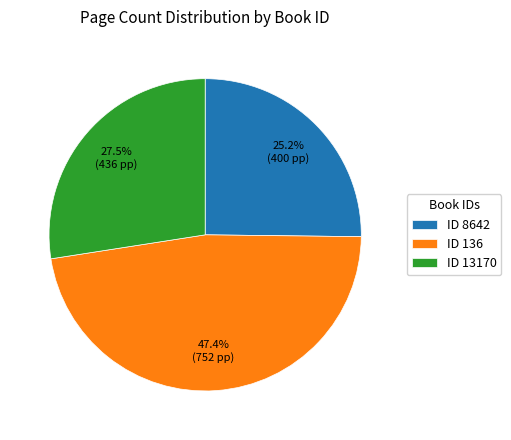

Rank the categories by value from highest to lowest.

ID 136, ID 13170, ID 8642